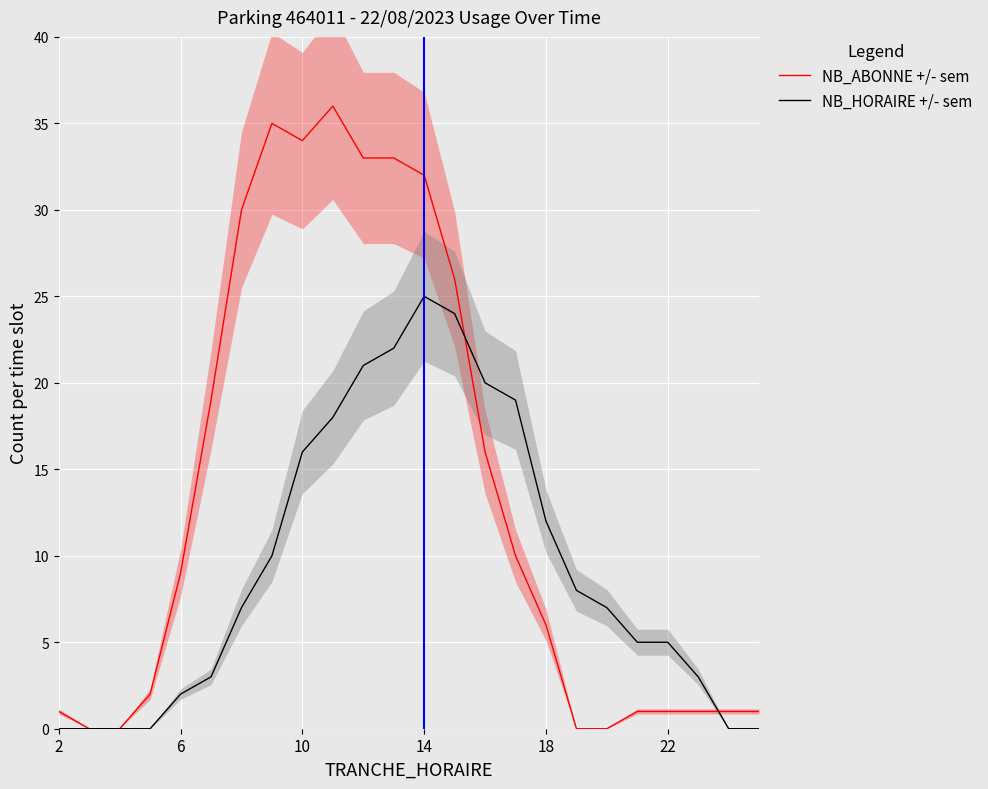

True or false: NB_ABONNE +/- sem has a value of 1 at 23.

False